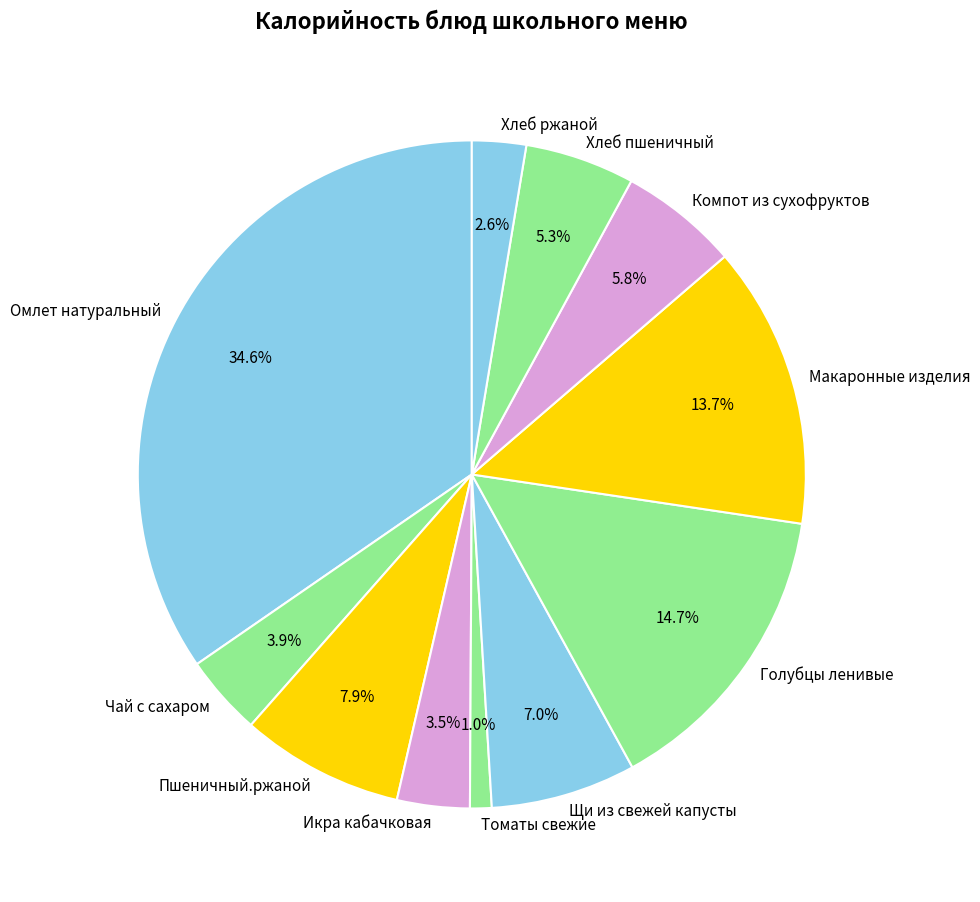

What is the ratio of the value at Омлет натуральный to the value at Пшеничный.ржаной?

4.4